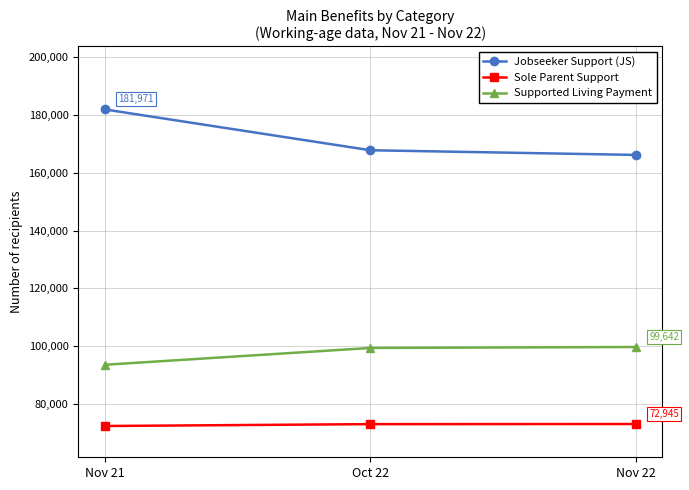

What are all the series names shown in the legend?

Jobseeker Support (JS), Sole Parent Support, Supported Living Payment